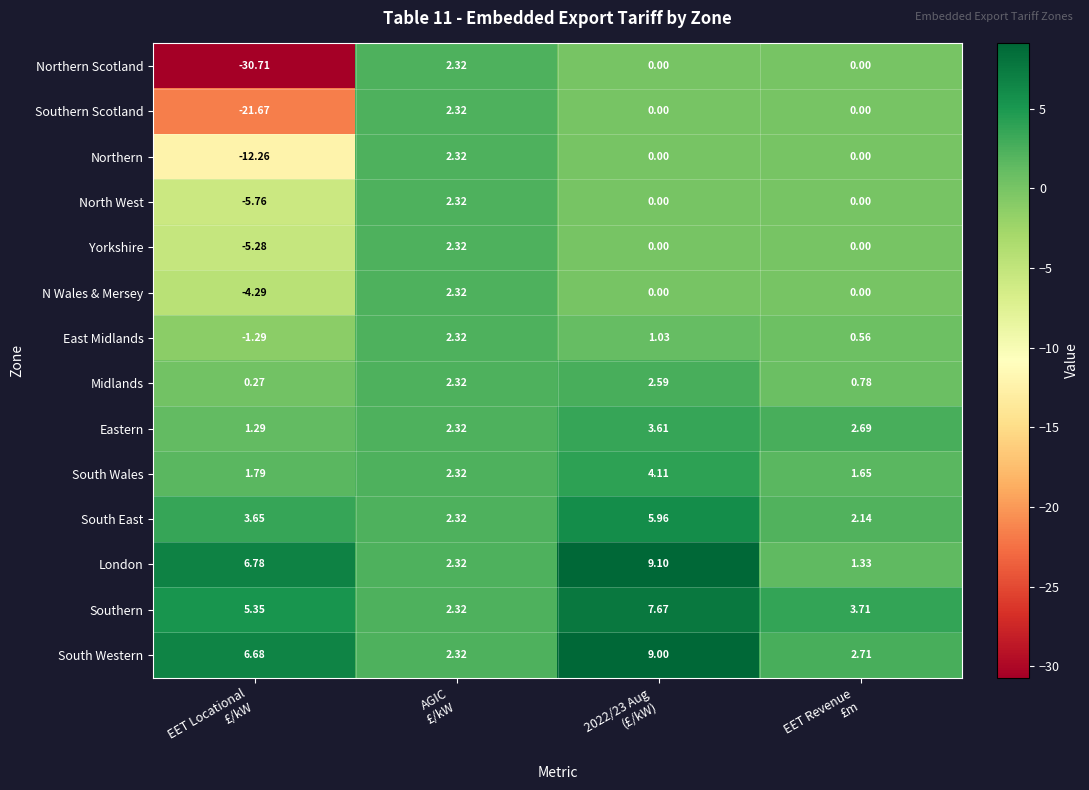

How many values in Southern Scotland are below zero?

1